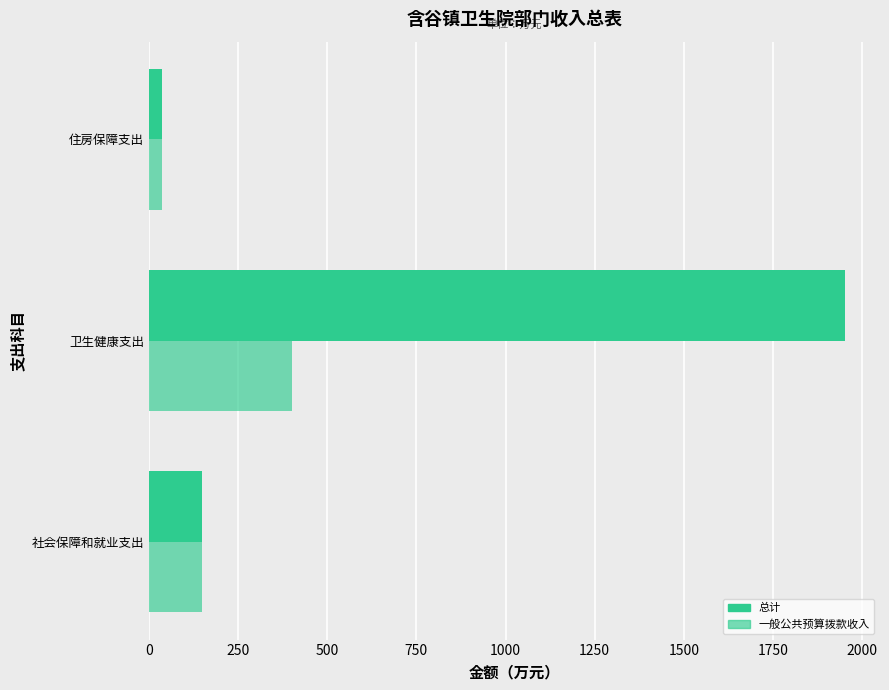

How many data points in 一般公共预算拨款收入 are less than 149?

1